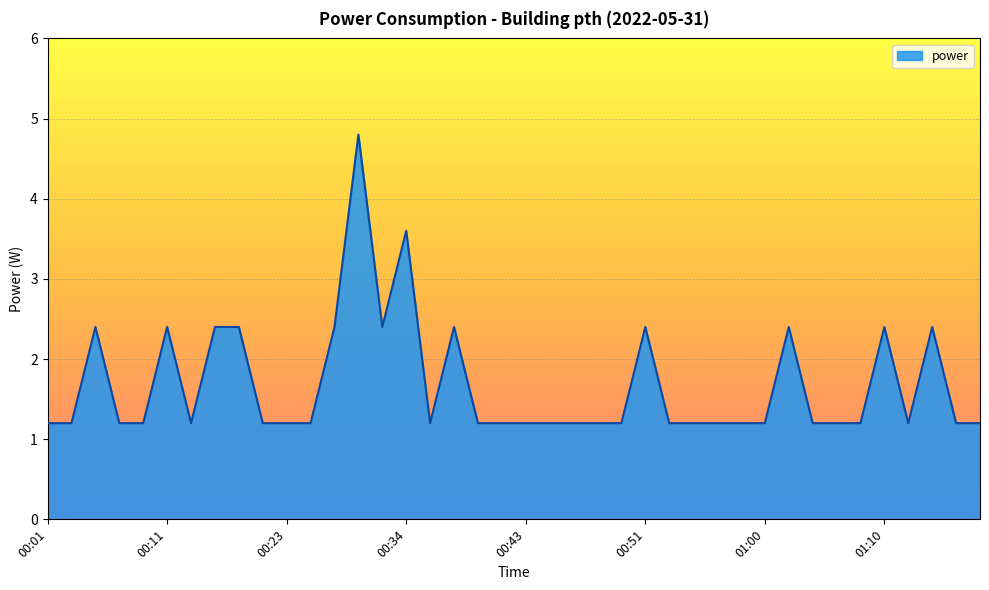

Reading right to left, list all the values displayed in this chart.

1.2	1.2	2.4	1.2	2.4	1.2	1.2	1.2	2.4	1.2	1.2	1.2	1.2	1.2	2.4	1.2	1.2	1.2	1.2	1.2	1.2	1.2	2.4	1.2	3.6	2.4	4.8	2.4	1.2	1.2	1.2	2.4	2.4	1.2	2.4	1.2	1.2	2.4	1.2	1.2